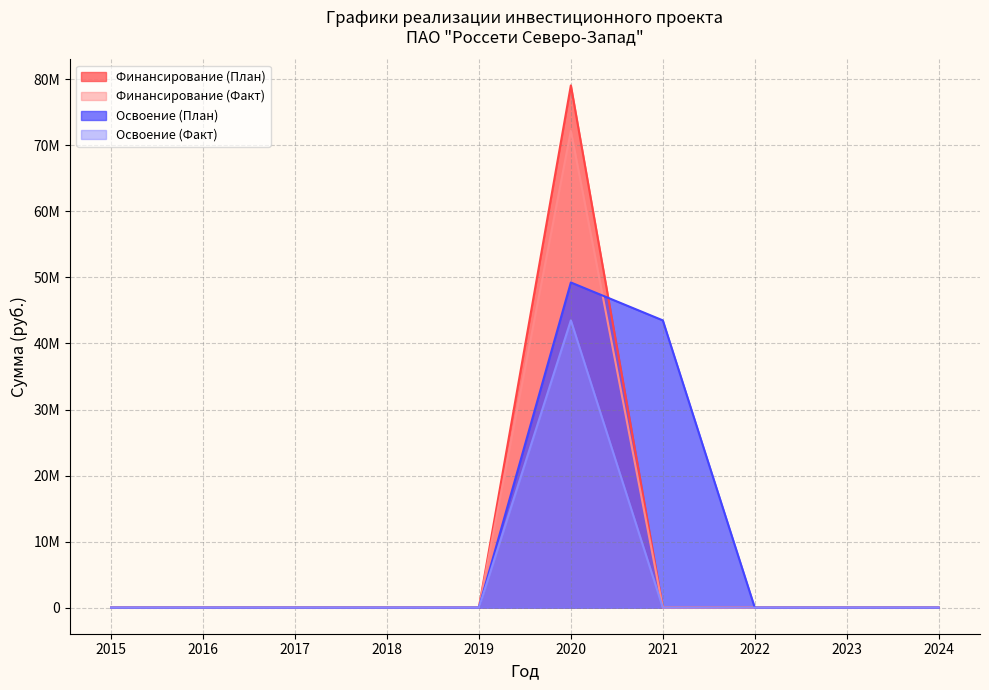

What is the difference between the maximum and minimum values in the Освоение (Факт) series?

43500000